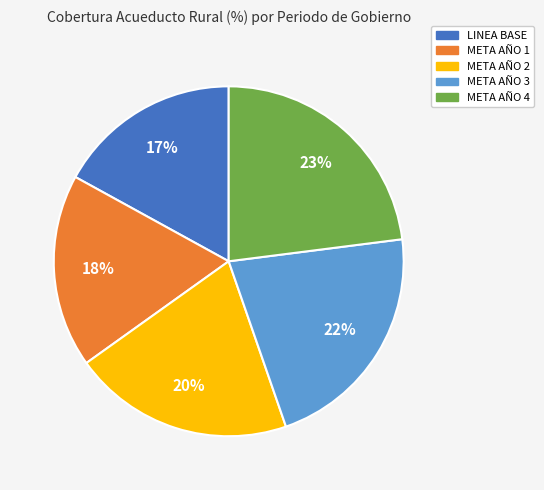

Which slice is the largest?

META AÑO 4